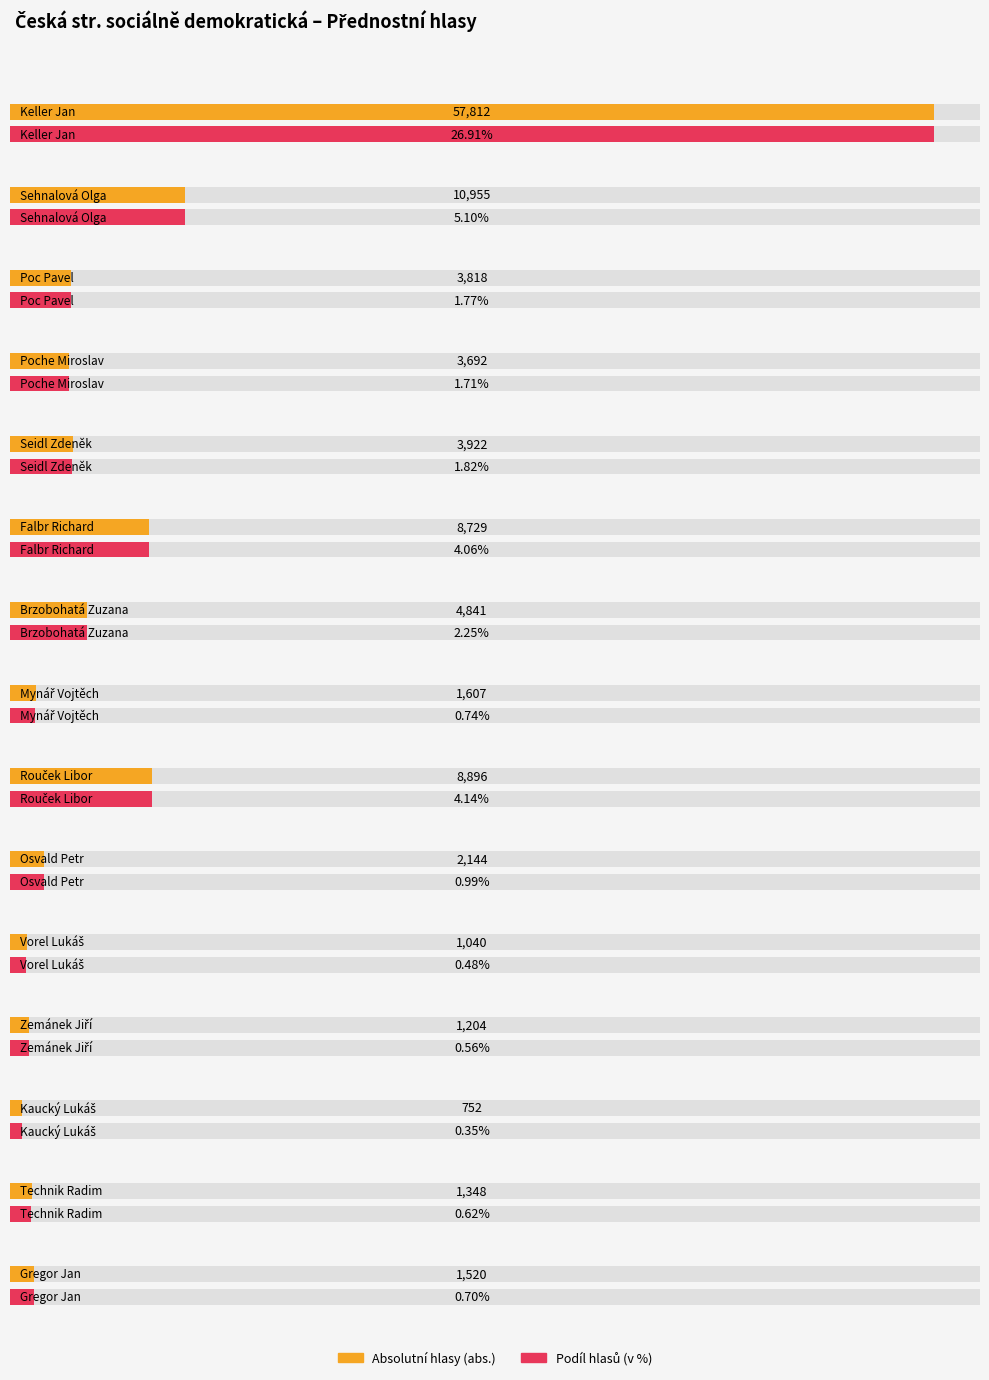

What is the value of the abs. bar at the 13th from the left?

752.0